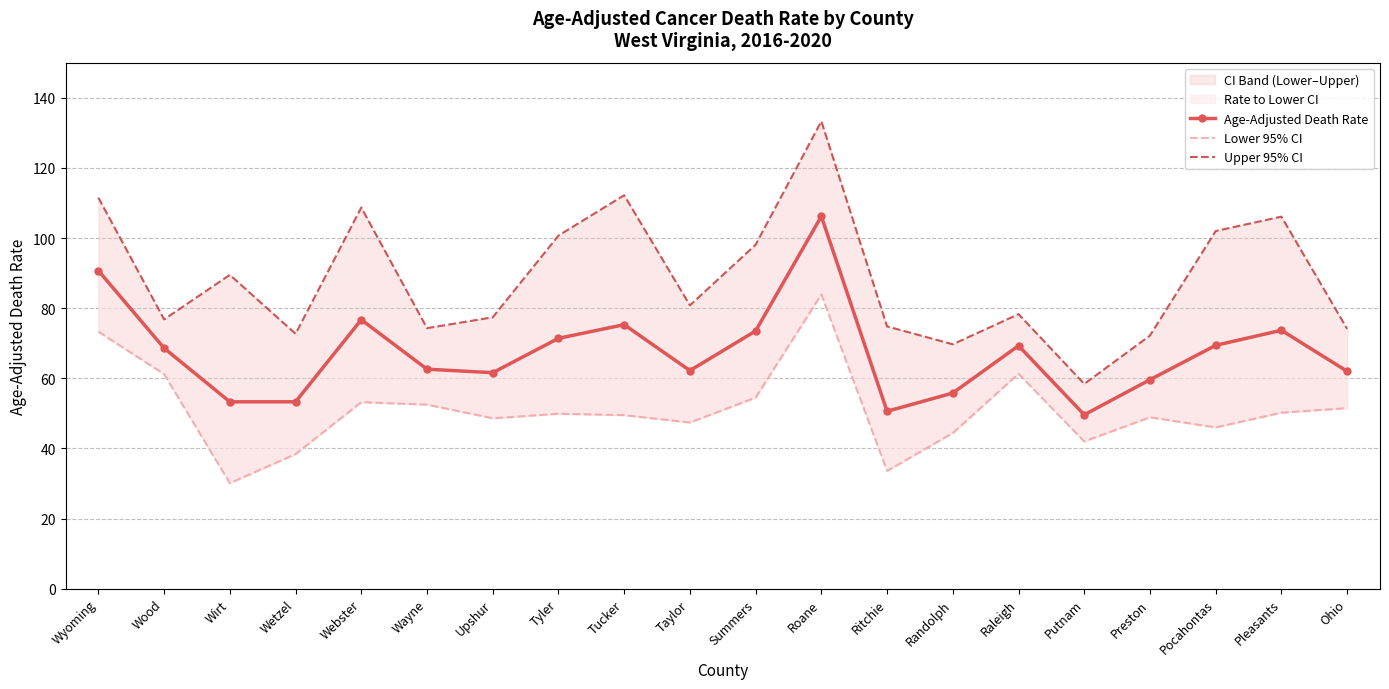

How many data points in Lower 95% CI are above 49?

11